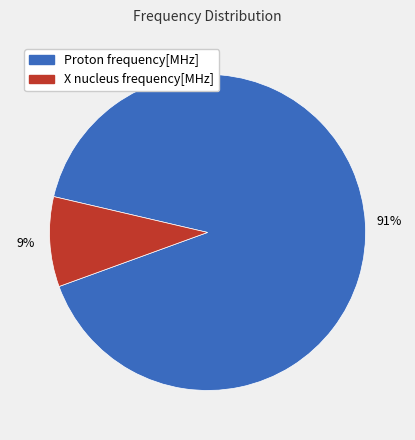

To the nearest percent, what is the difference between the Proton frequency[MHz] and X nucleus frequency[MHz] slice percentages?

82%